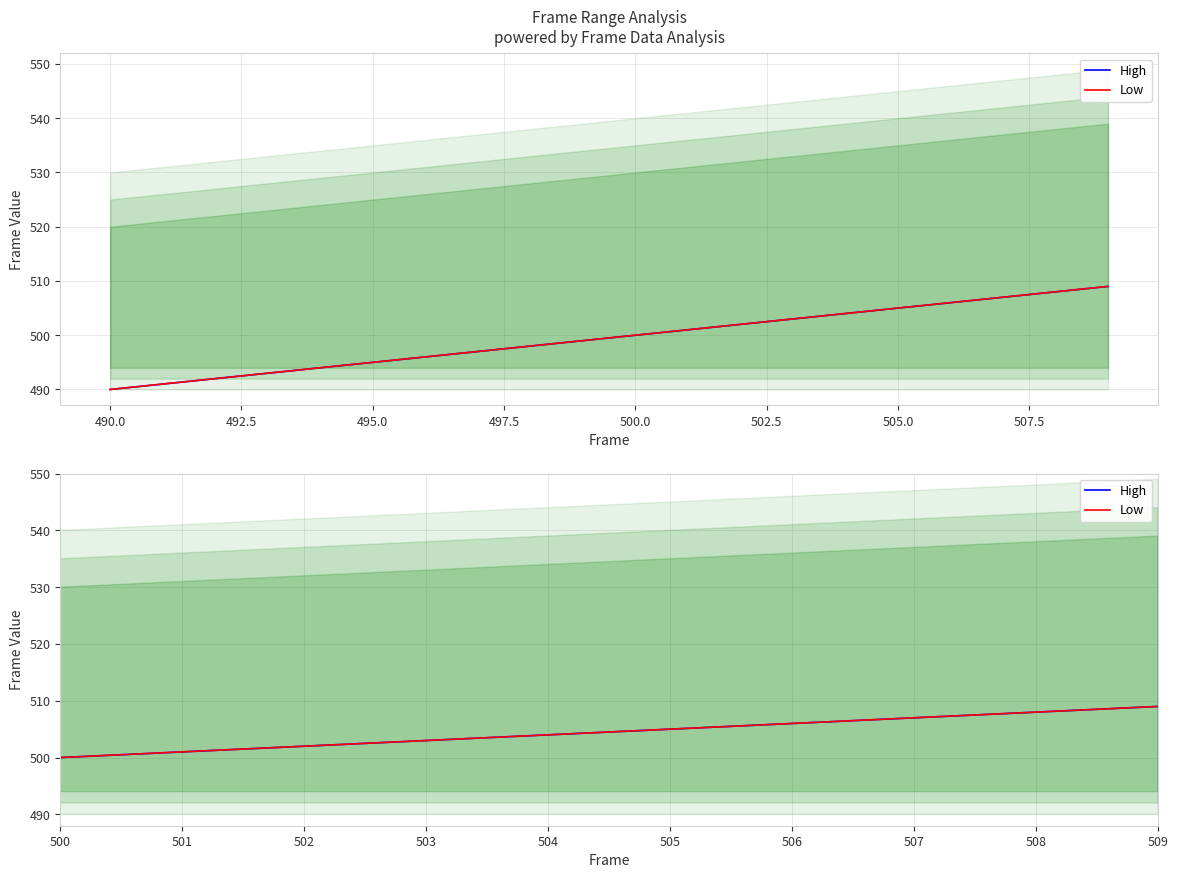

Between 502.5 and 17, which series saw the biggest shift?

High